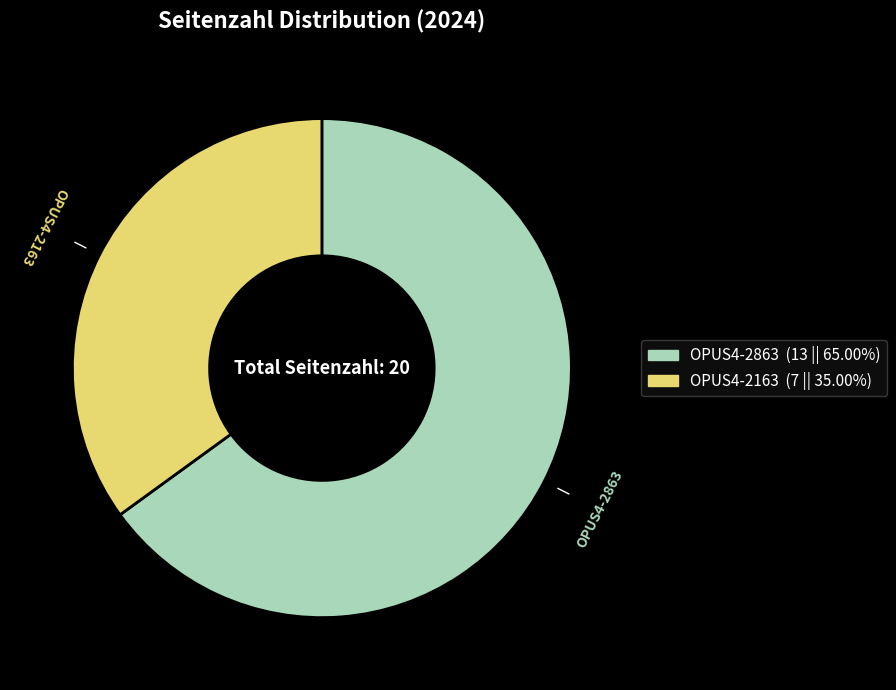

Is the sum of OPUS4-2863 and OPUS4-2163 greater than half?

Yes